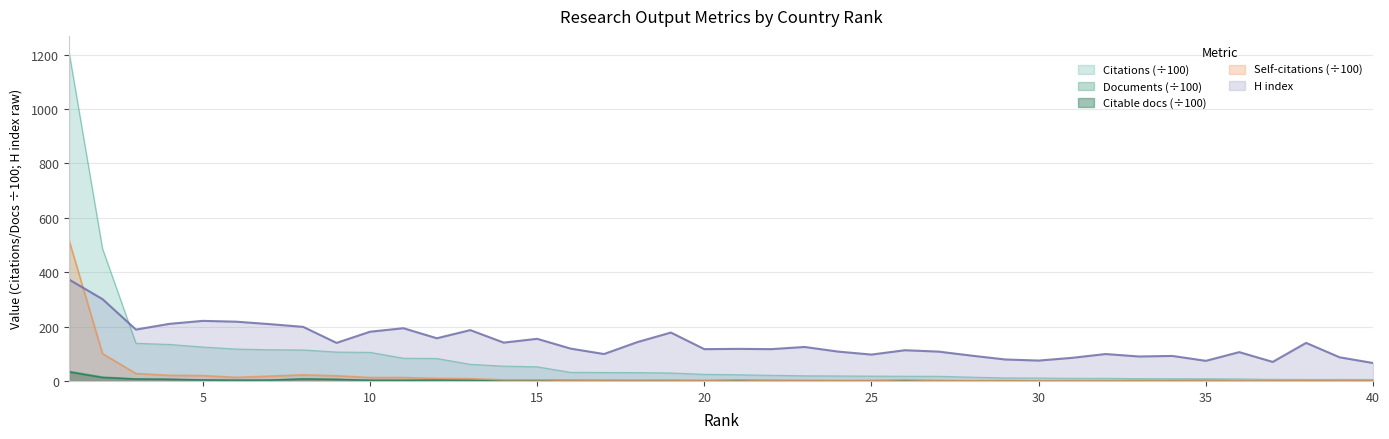

What is the approximate value of Documents at 38?

0.3